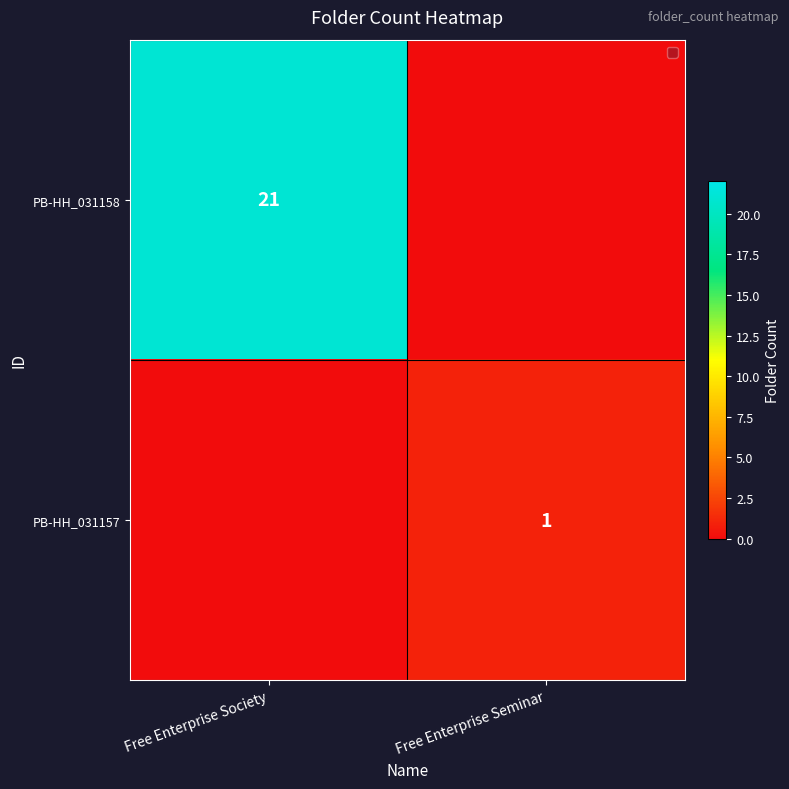

Is the value of PB-HH_031157 at Free Enterprise Seminar greater than the value of PB-HH_031158 at Free Enterprise Society?

No